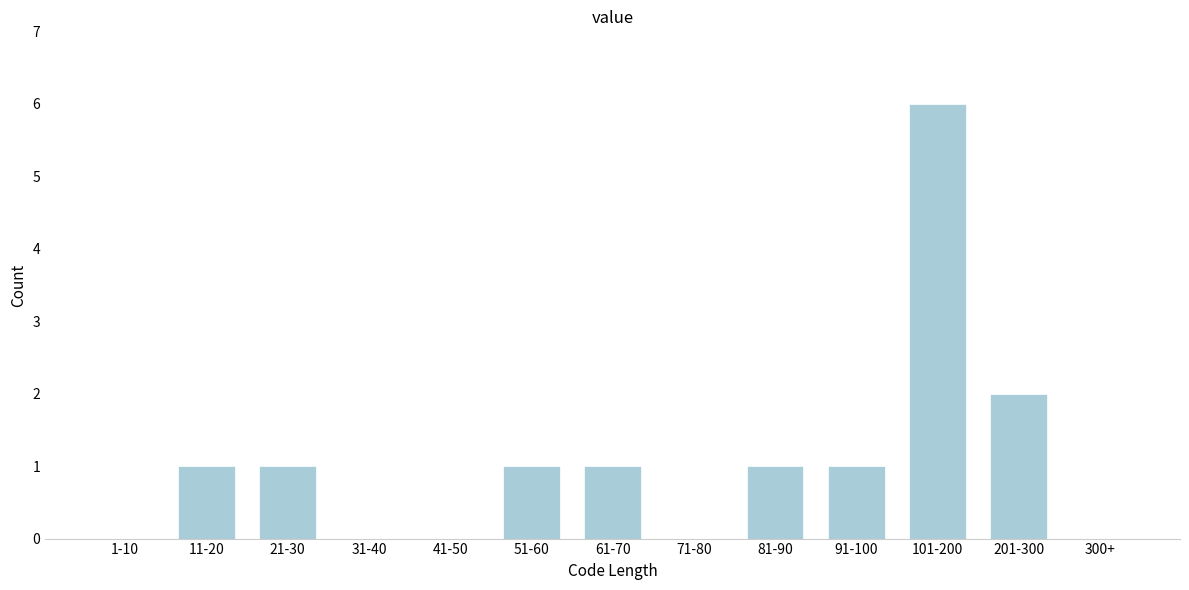

Reading left to right, what are all the values shown in this chart?

1-10=0	11-20=1	21-30=1	31-40=0	41-50=0	51-60=1	61-70=1	71-80=0	81-90=1	91-100=1	101-200=6	201-300=2	300+=0